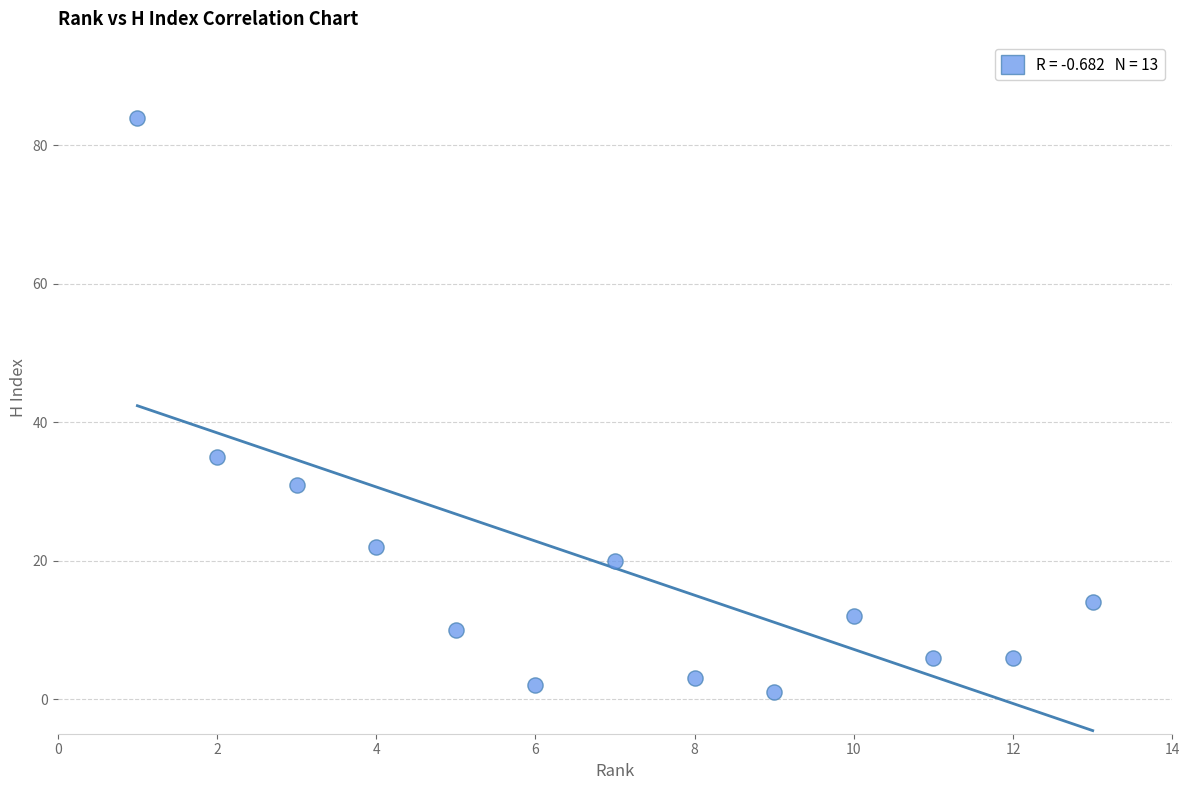

What is the range of Y values (max minus min)?

83